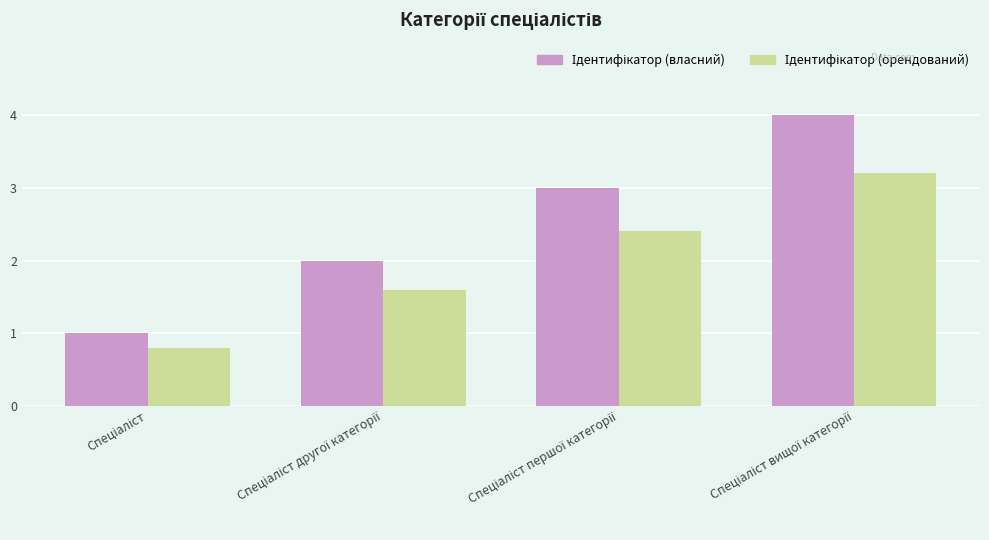

What is the smallest value displayed?

0.8